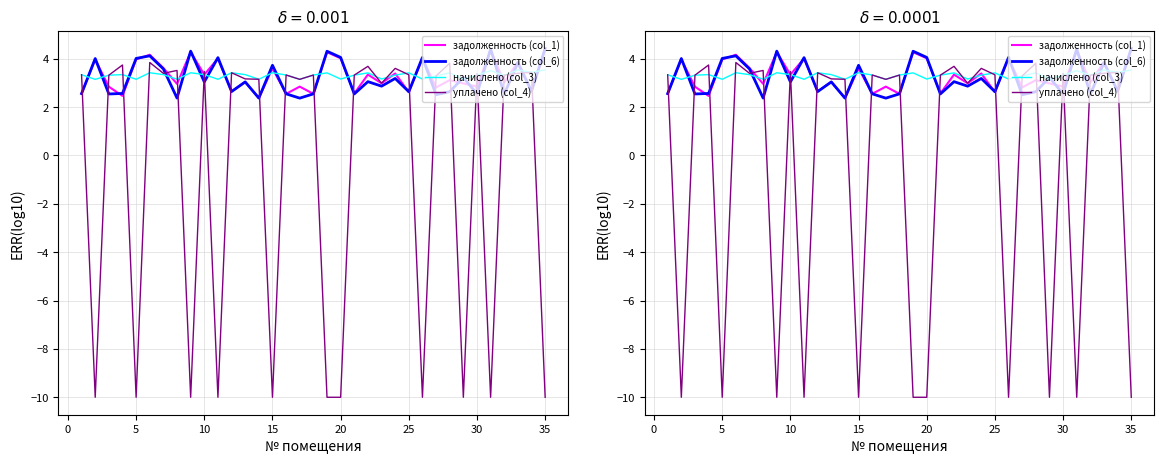

What is the difference between the maximum and second lowest values in the уплачено (col_4) series?

13.8